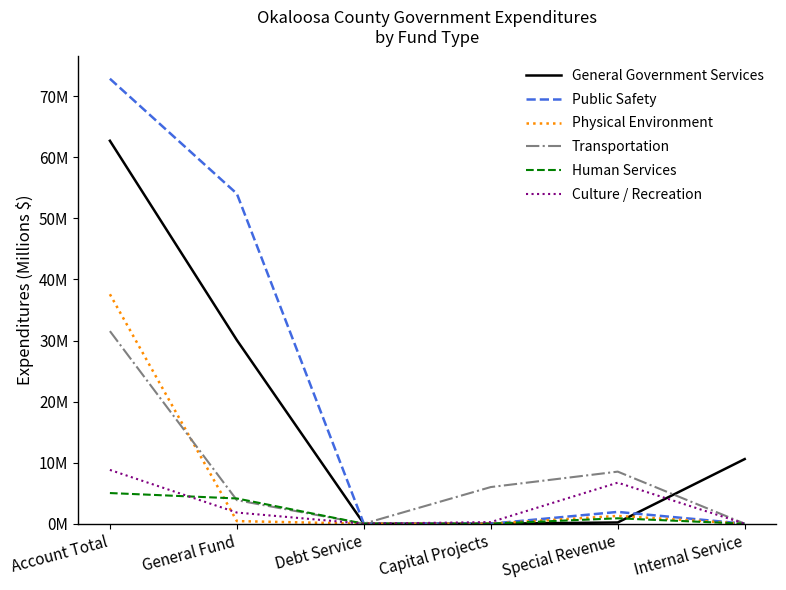

Does the chart have visible grid lines?

No